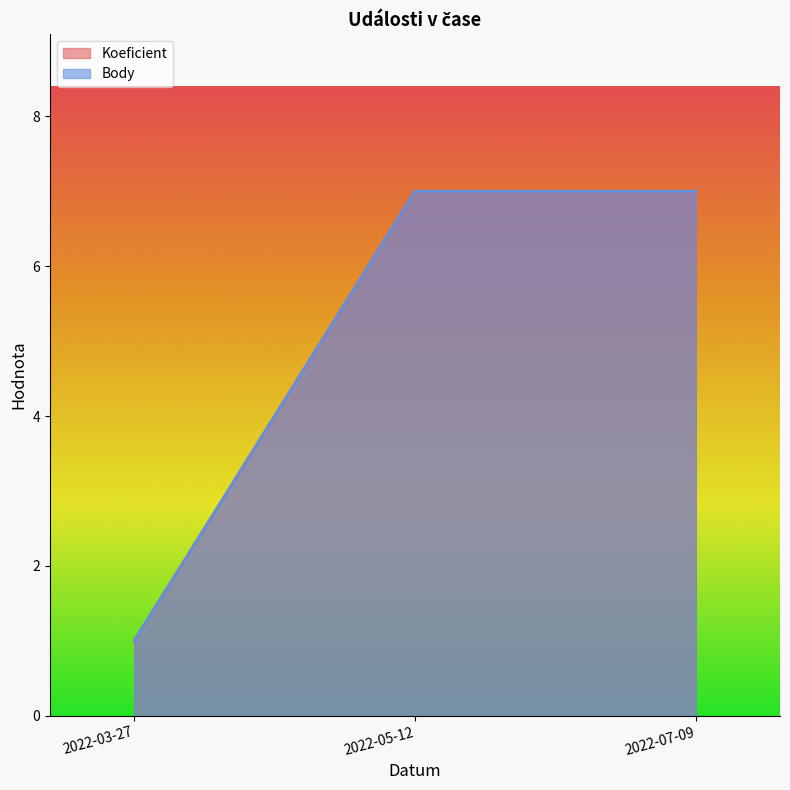

Which label corresponds to the largest value in the chart?

2022-05-12